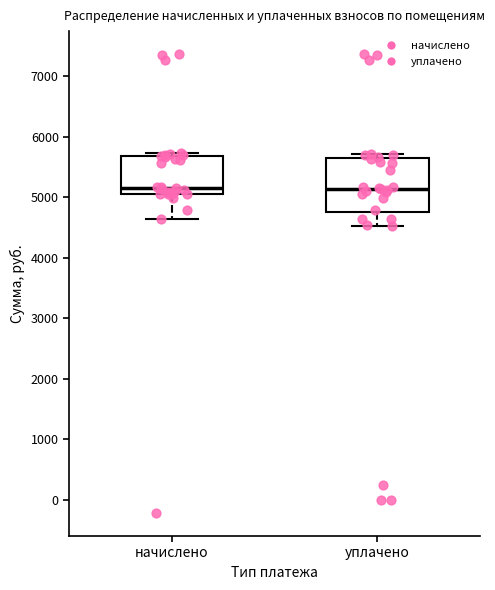

Reading left to right, transcribe this box plot: for each box, give where its median line is, the range the box spans, and where its two whiskers end, as read against the y-axis. The values are not printed on the chart, so give them approximately, as read against the axis.

начислено: median 5200, box 5100 to 5700, whiskers 4600 to 5700 (just above the box's upper edge)
уплачено: median 5100, box 4800 to 5600, whiskers 4500 to 5700